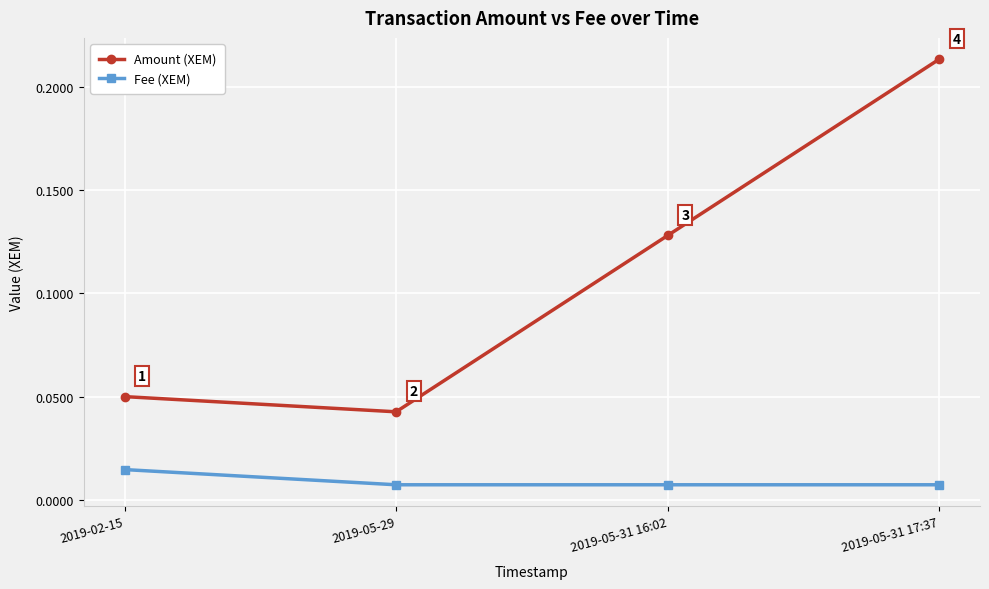

True or false: Amount (XEM) and Fee (XEM) intersect in this chart.

False